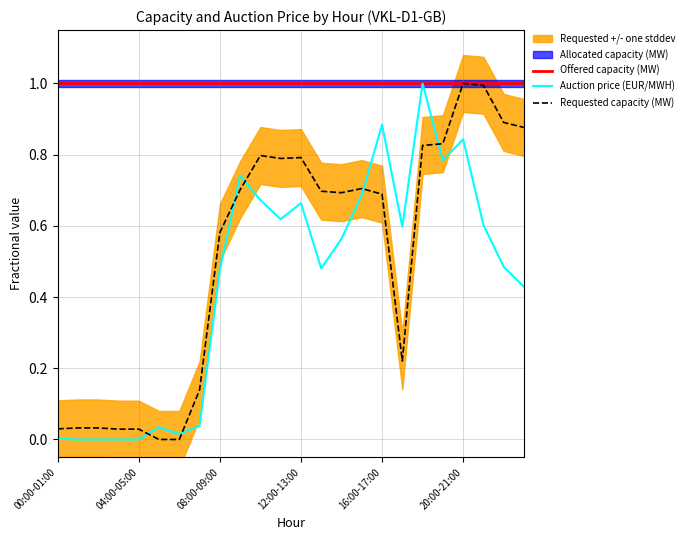

After their last crossing, which series has the higher values: Auction price (EUR/MWH) or Requested capacity (MW)?

Requested capacity (MW)